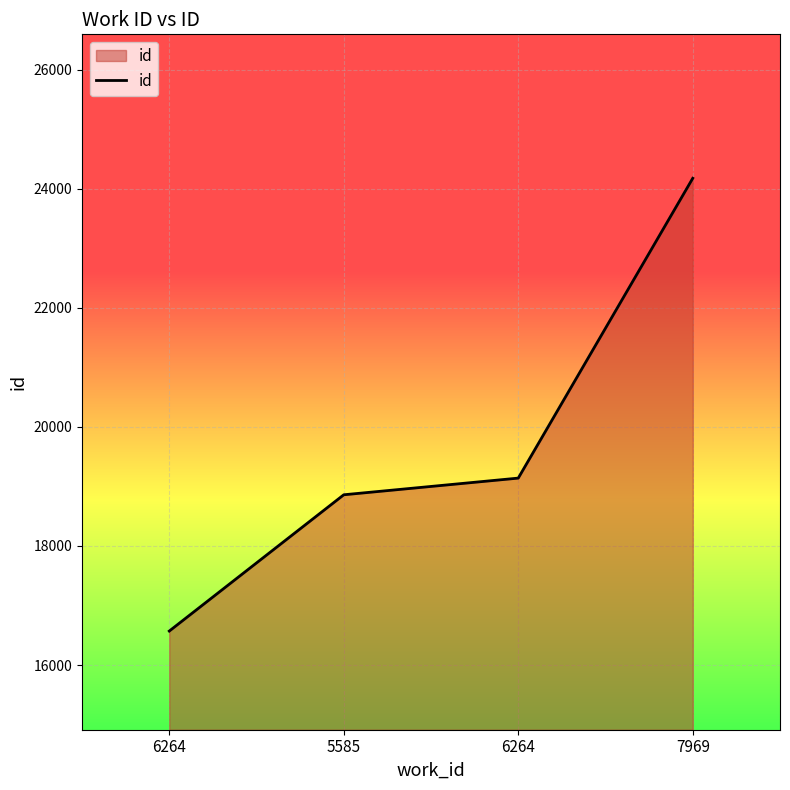

Reading left to right, what are all the values shown in this chart?

6264=16571	5585=18860	6264=19140	7969=24176